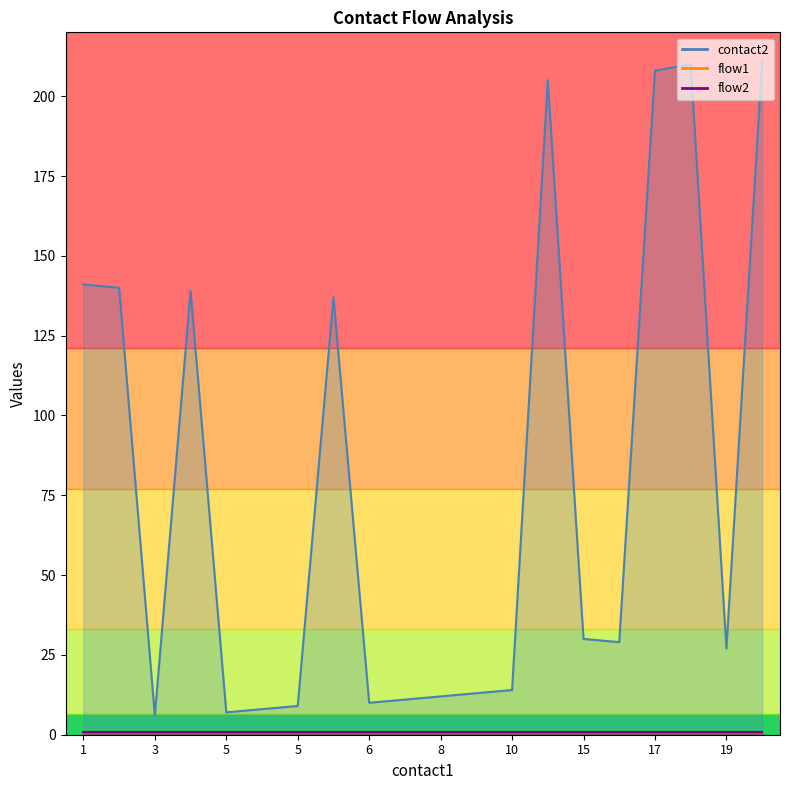

The flow2 series shows 1 at 1. True or false?

False